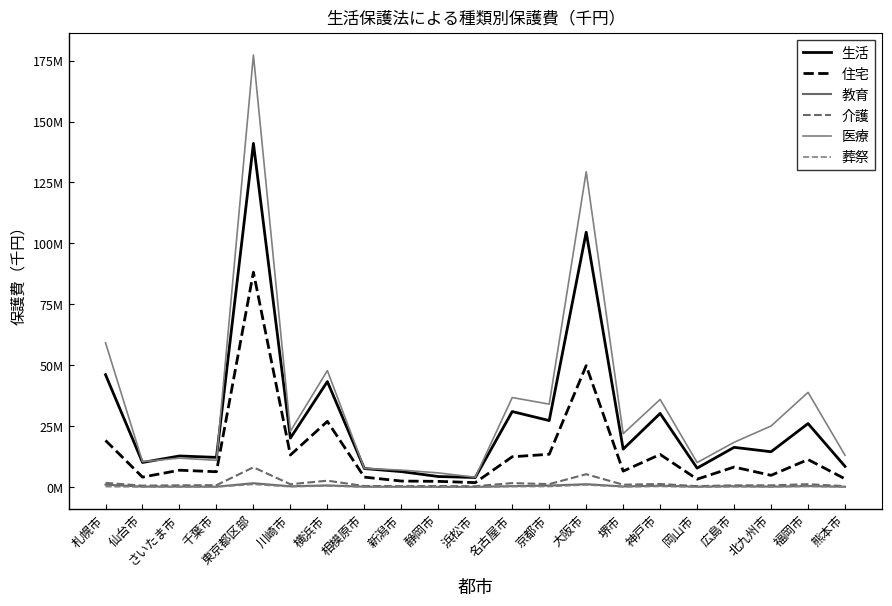

True or false: 住宅 and 葬祭 cross at least once.

False